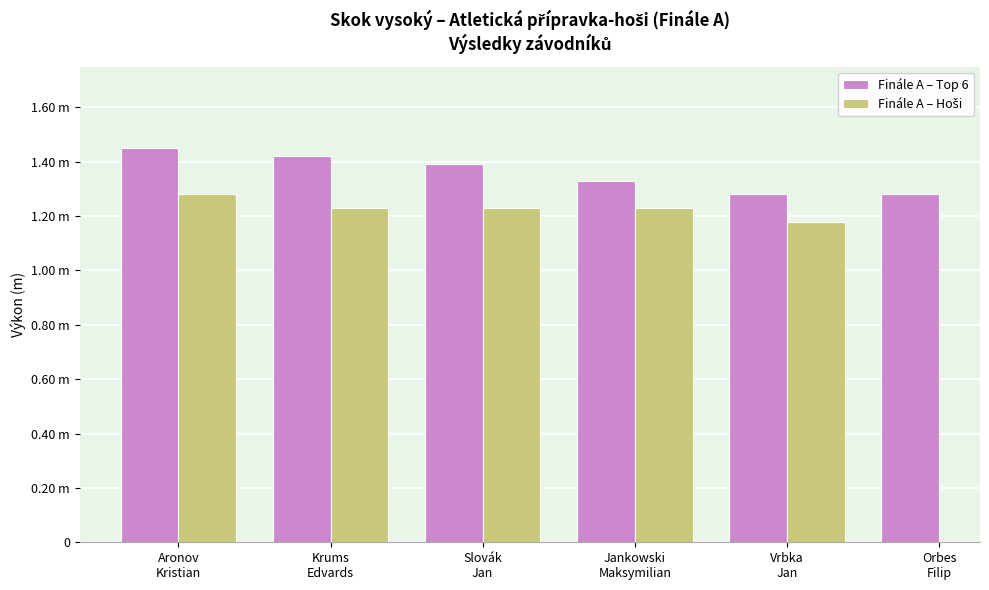

What are all the series names shown in the legend?

Finále A – Top 6, Finále A – Hoši